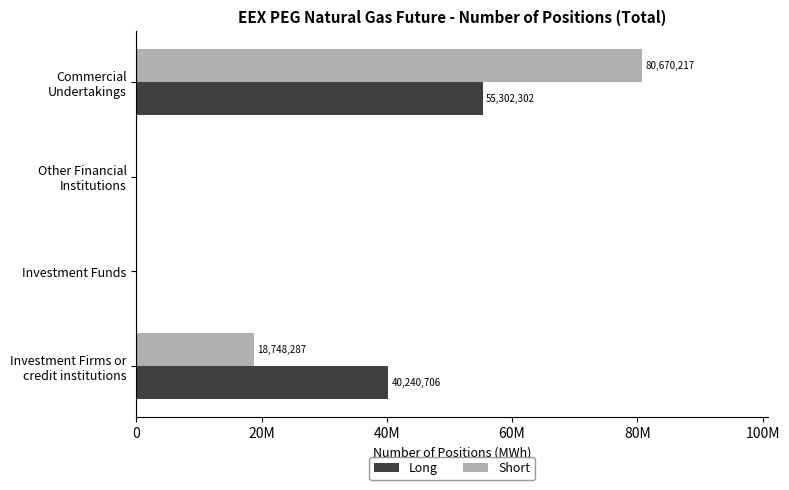

Rank the series by their average value, from lowest to highest.

Long, Short